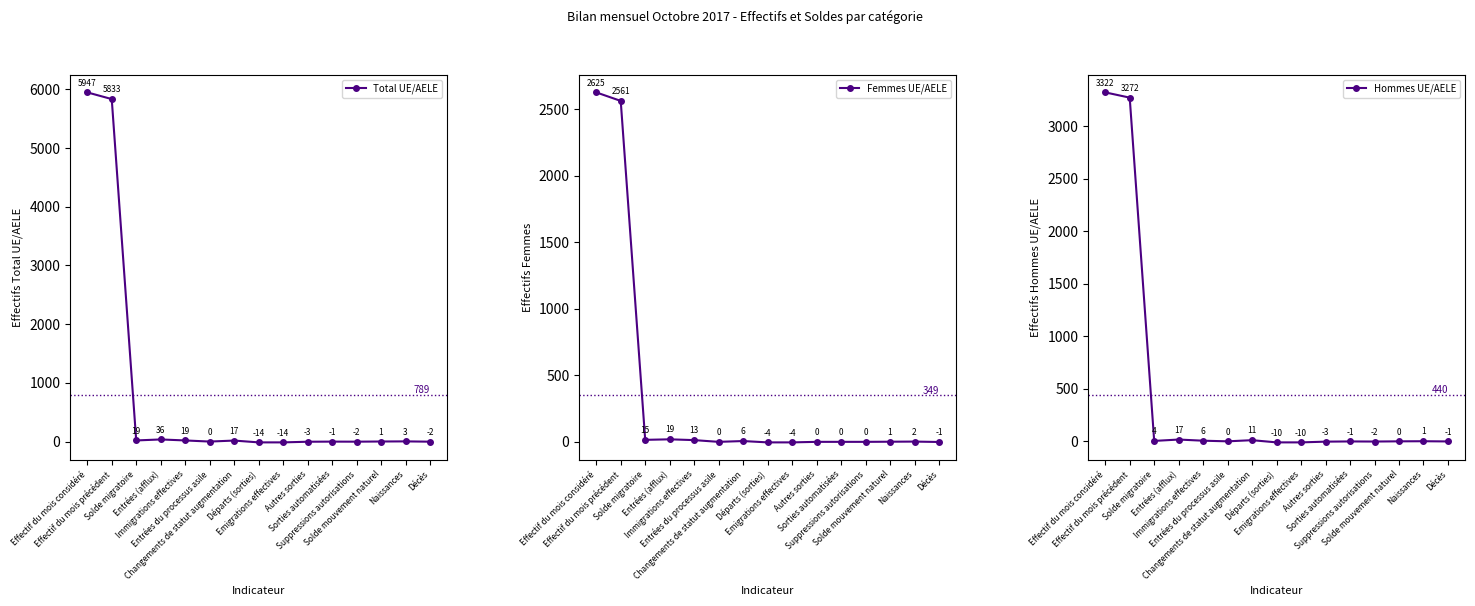

Which series has the largest range (max minus min)?

Total UE/AELE